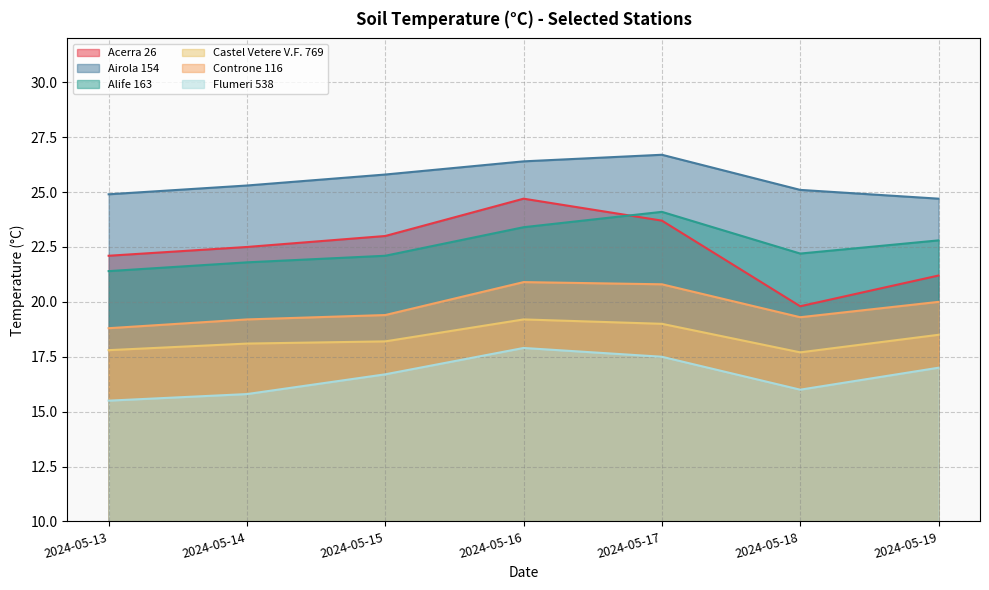

What is the approximate value of Acerra 26 at 2024-05-14?

22.5